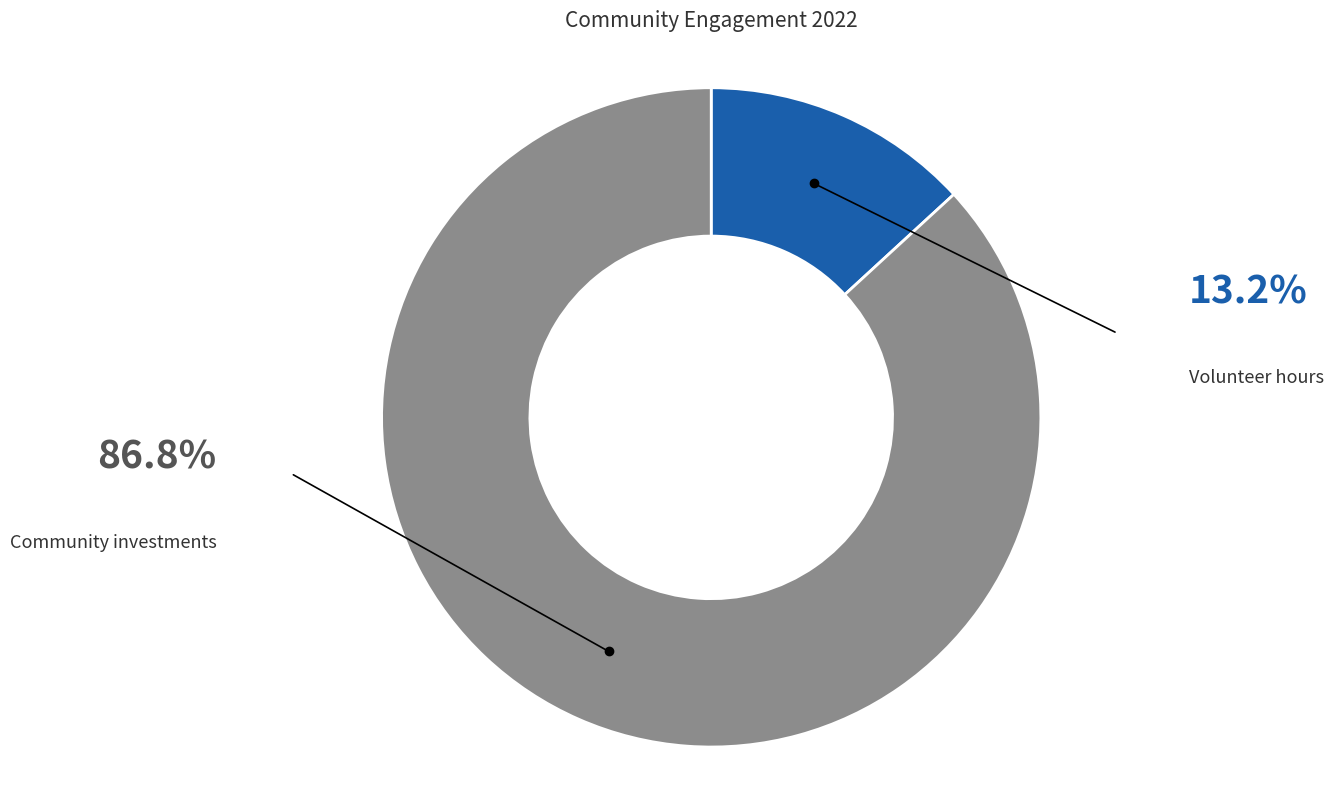

To the nearest percent, what is the difference between the Volunteer hours and Community investments slice percentages?

74%